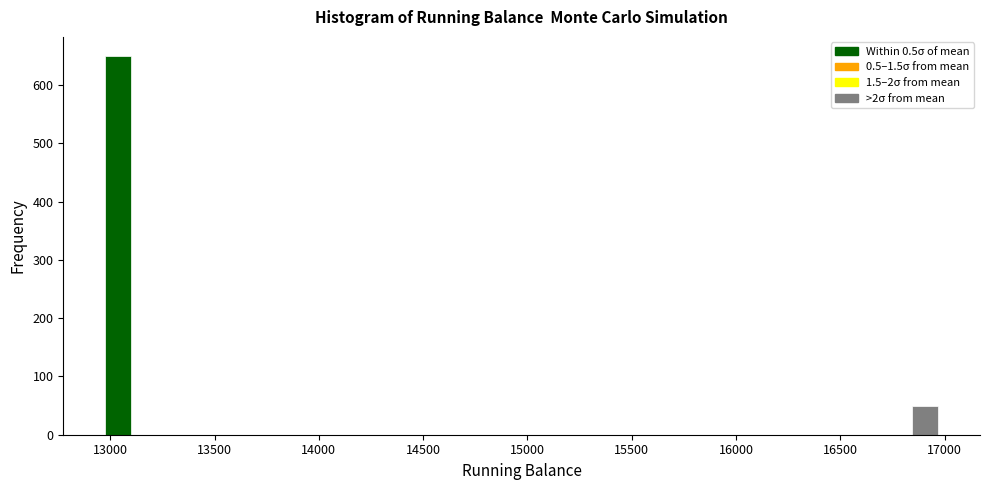

Around what value on the x-axis is the tallest bar? Give the approximate position of its centre, as read against the axis.

13050